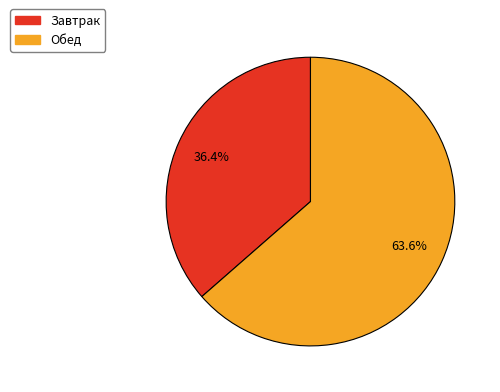

Is it true that Обед is 64% of the pie?

True